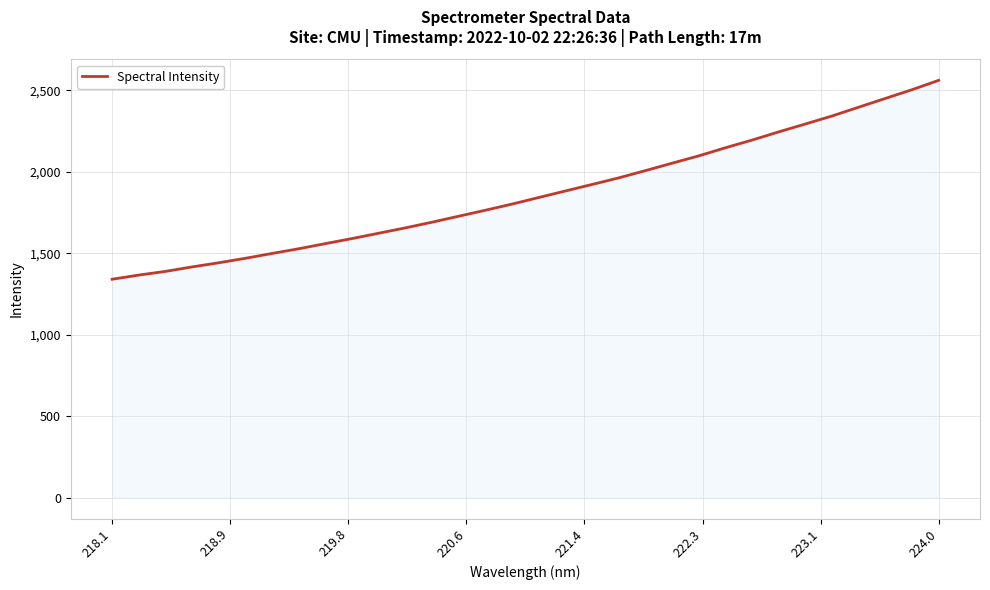

What is the difference between the maximum and minimum values?

1220.9